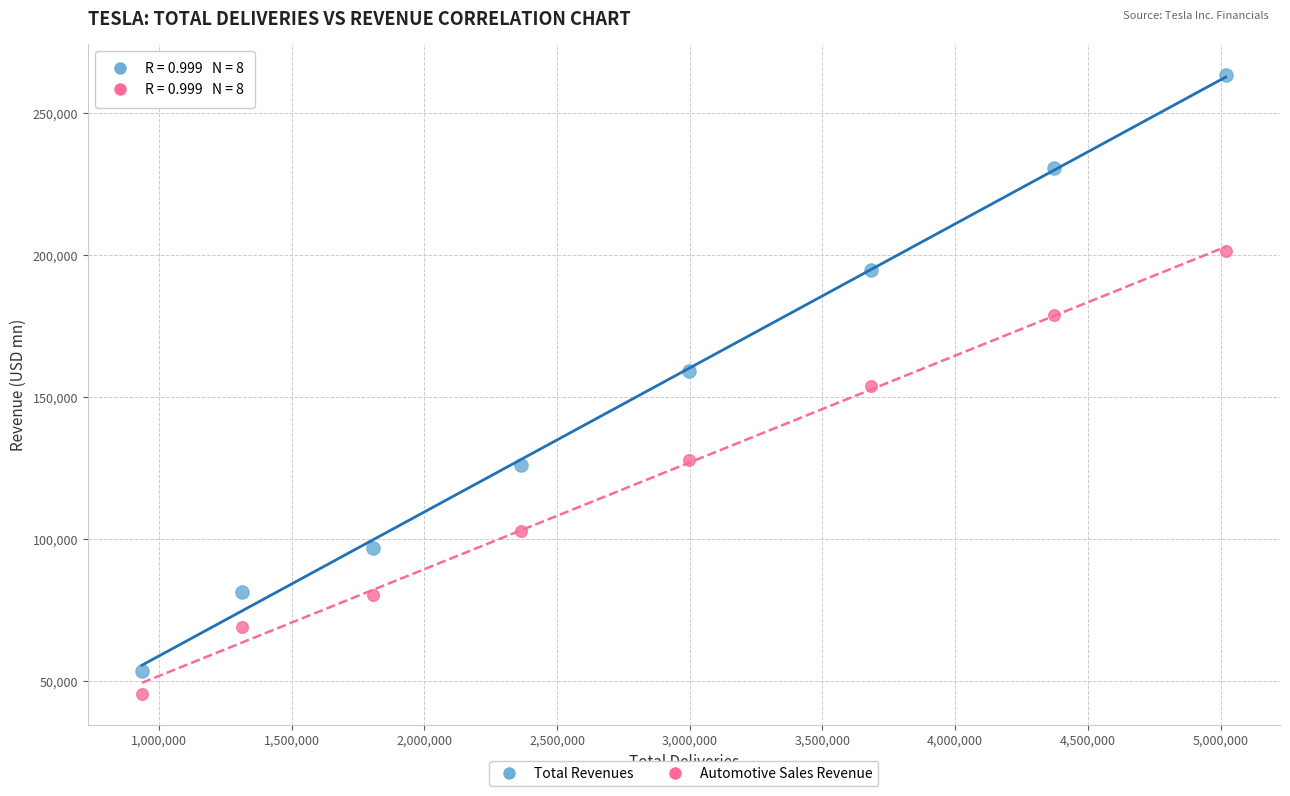

Which series reaches the maximum Y coordinate?

Total Revenues